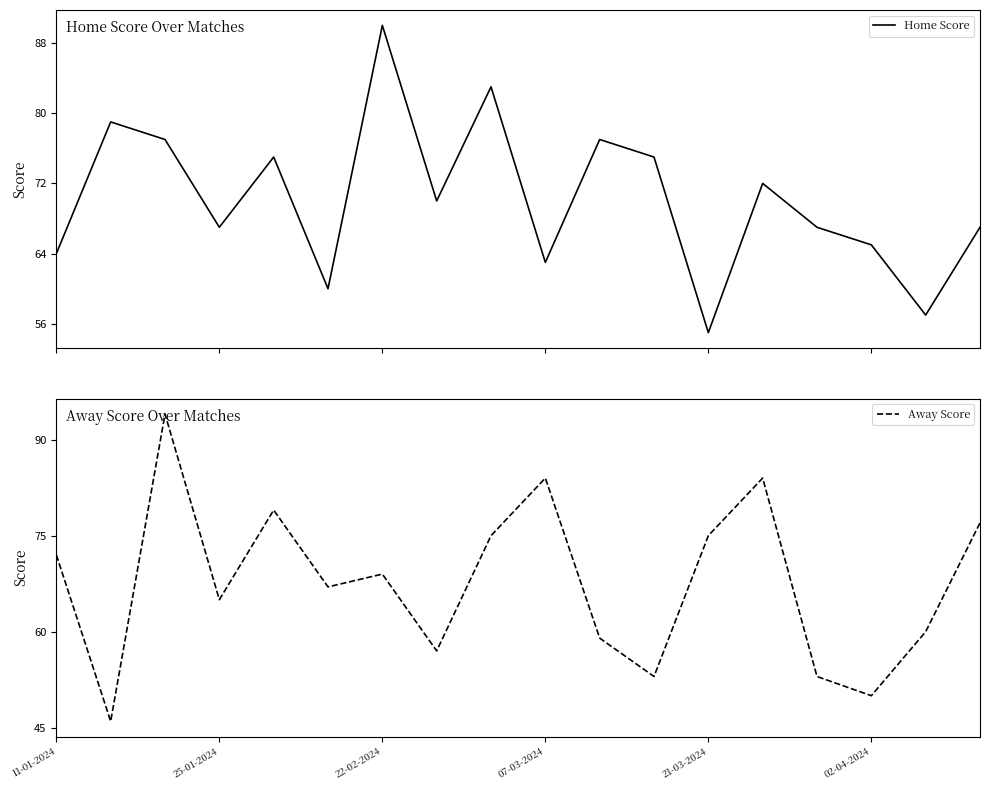

What is the maximum value for Home Score?

90